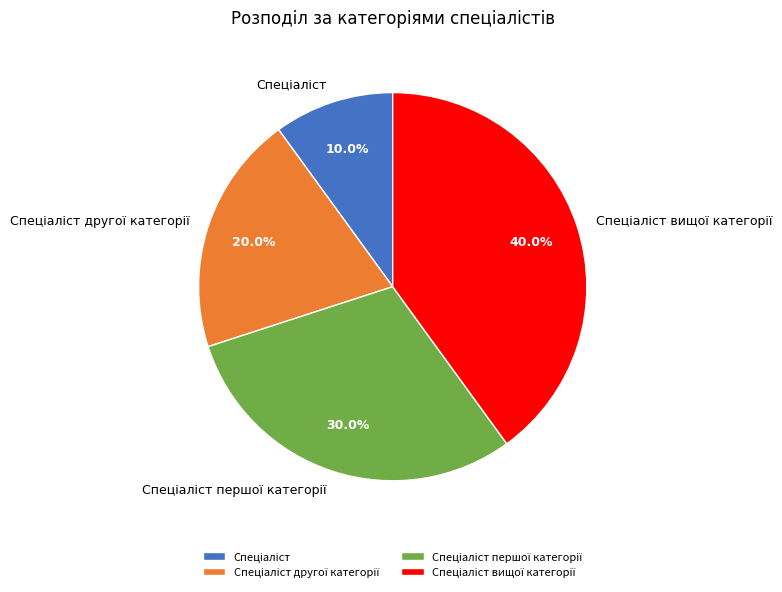

Is there a majority slice in this chart?

No